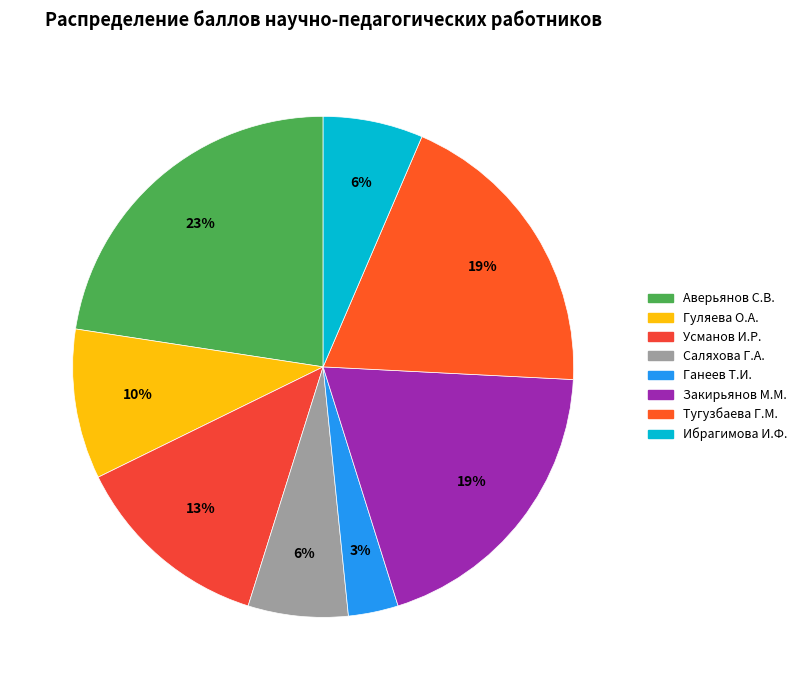

Approximately how many times larger is the value at Тугузбаева Г.М. compared to Гуляева О.А.?

2.0